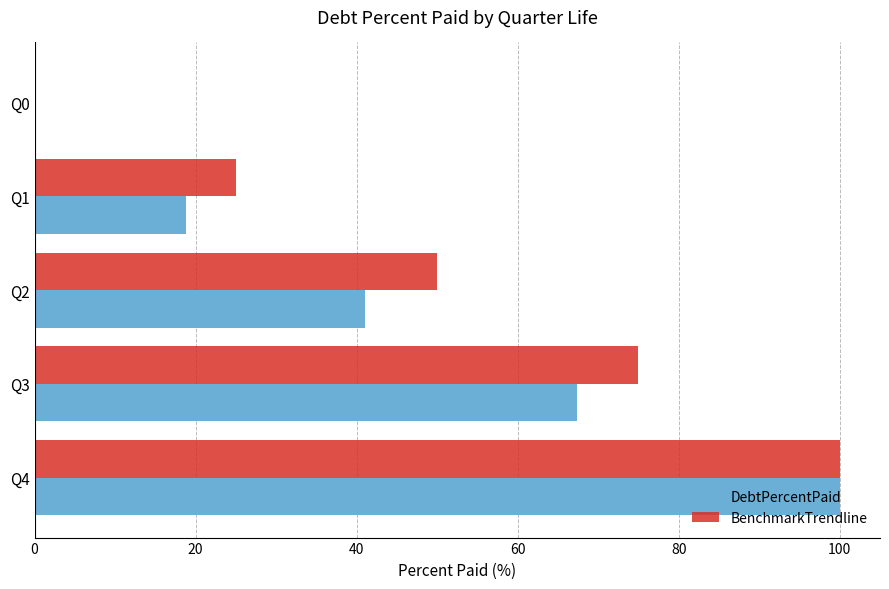

How many data points does each series have?

5